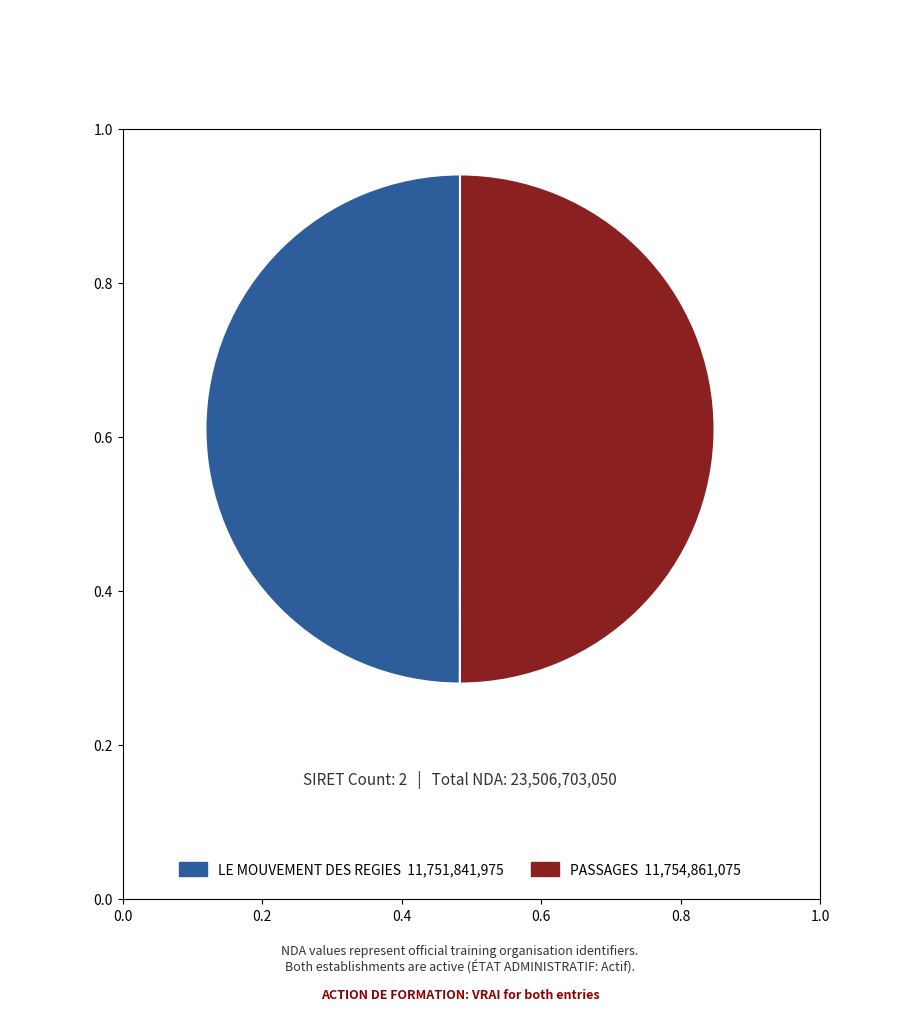

How many slices are in this pie chart?

2